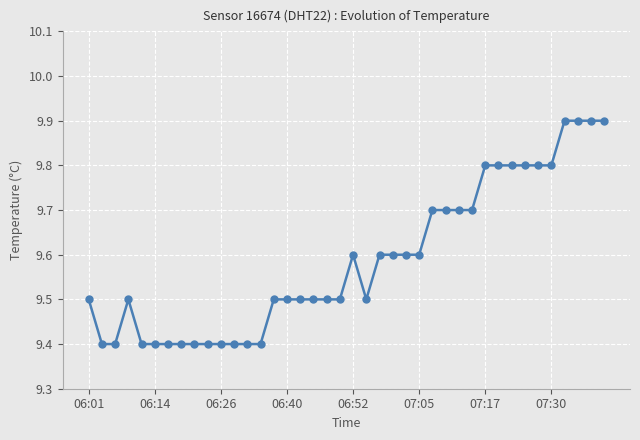

What is the value of the 4th point from the left?

9.5